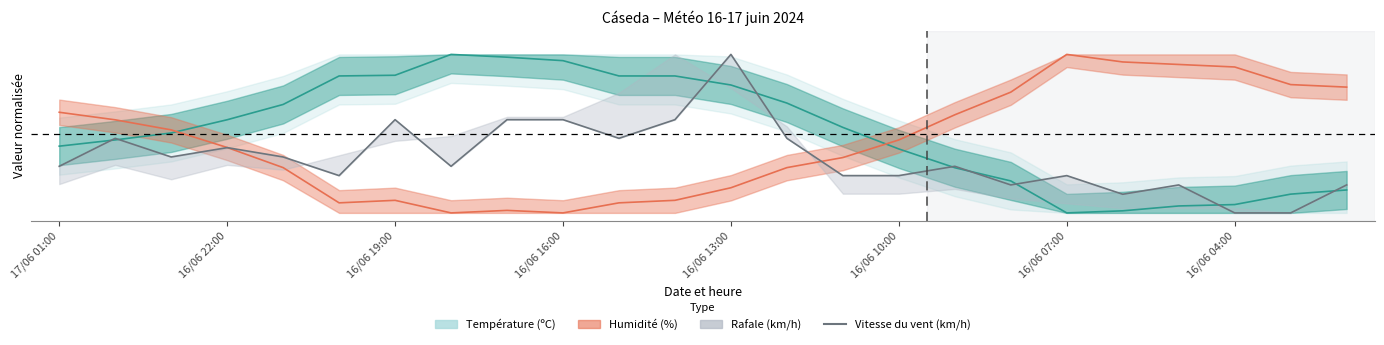

Does the chart have visible grid lines?

No